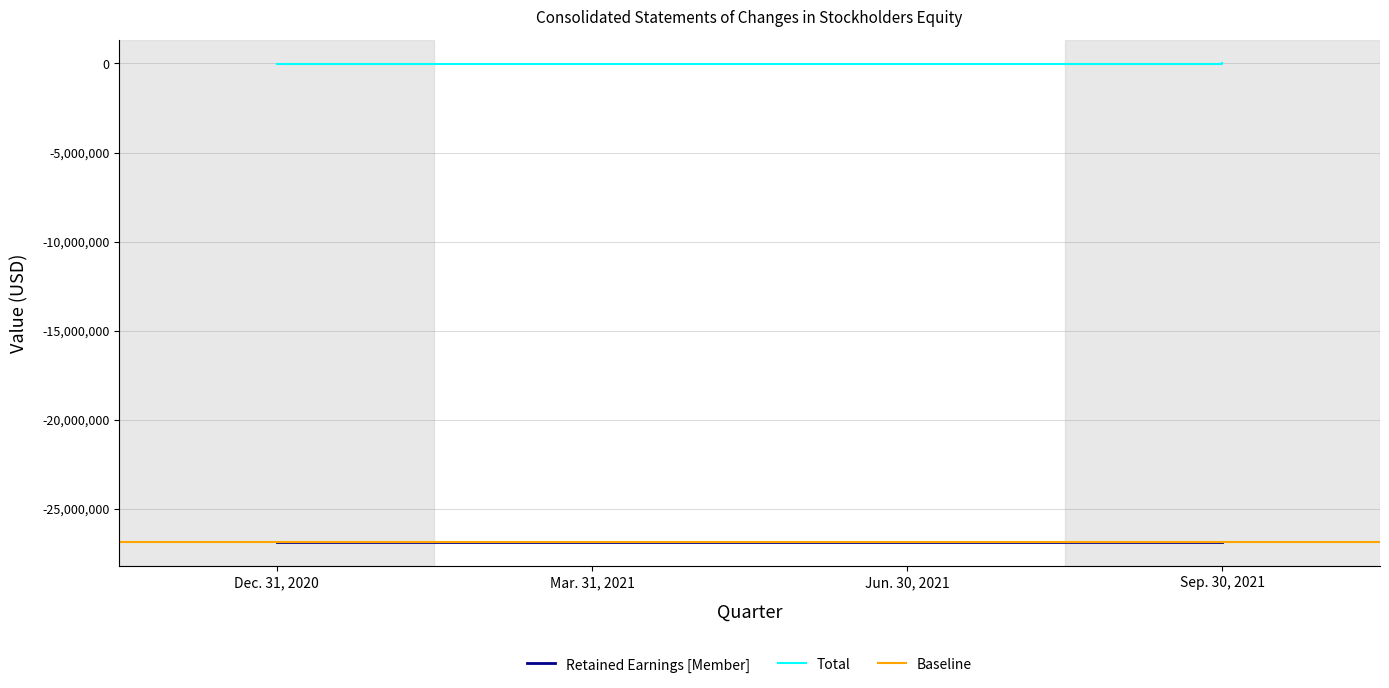

At which label does Total first exceed -9546?

Sep. 30, 2021